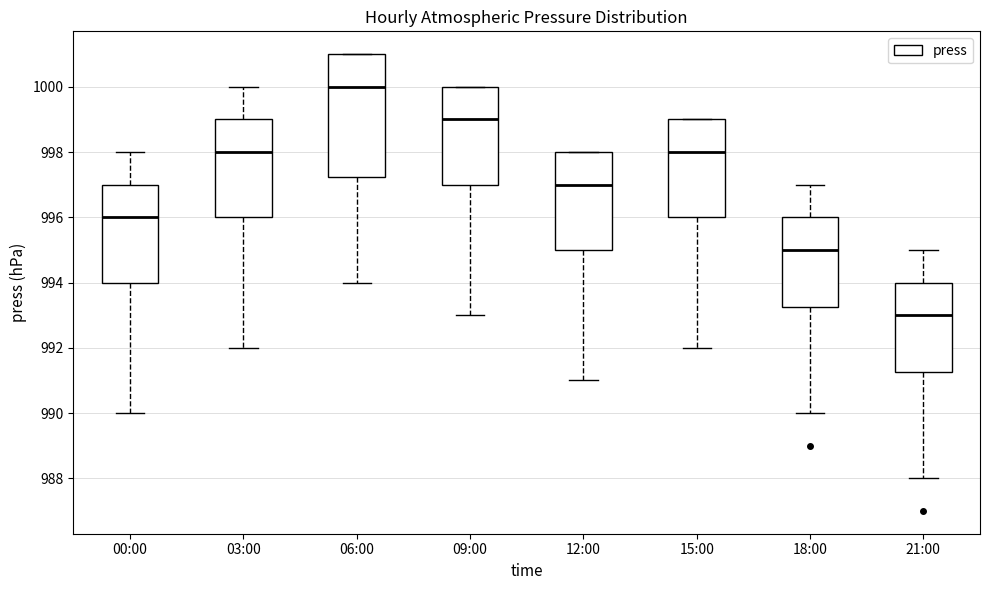

Reading left to right, transcribe this box plot: for each box, give where its median line is, the range the box spans, and where its two whiskers end, as read against the y-axis. The values are not printed on the chart, so give them approximately, as read against the axis.

00:00: median 996.0, box 994.0 to 997.0, whiskers 990.0 to 998.0
03:00: median 998.0, box 996.0 to 999.0, whiskers 992.0 to 1000.0
06:00: median 1000.0, box 997.2 to 1001.0, whiskers 994.0 to 1001.0
09:00: median 999.0, box 997.0 to 1000.0, whiskers 993.0 to 1000.0
12:00: median 997.0, box 995.0 to 998.0, whiskers 991.0 to 998.0
15:00: median 998.0, box 996.0 to 999.0, whiskers 992.0 to 999.0
18:00: median 995.0, box 993.2 to 996.0, whiskers 990.0 to 997.0
21:00: median 993.0, box 991.2 to 994.0, whiskers 988.0 to 995.0